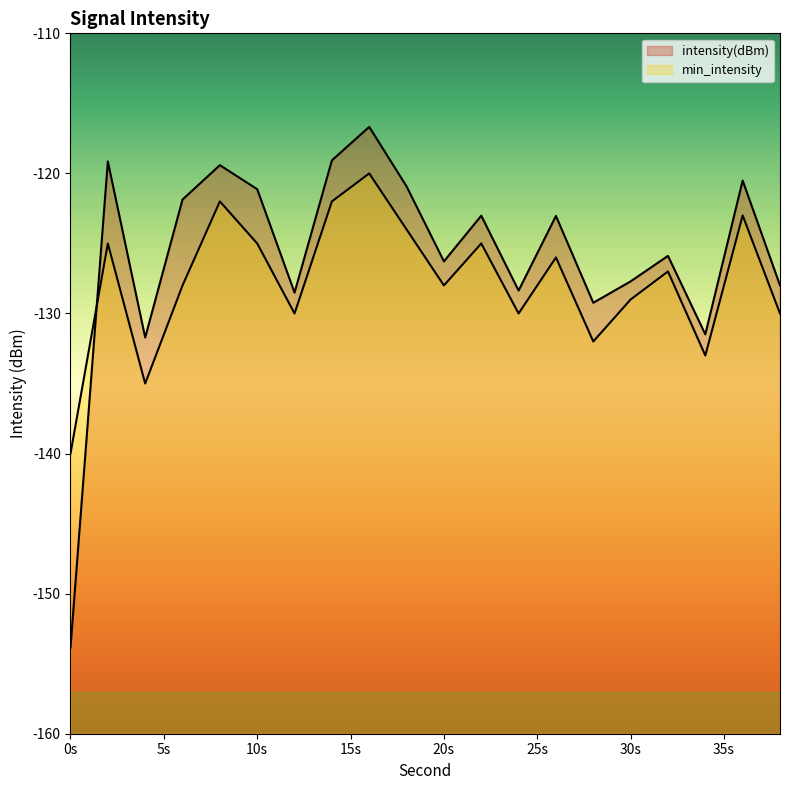

How many lines are shown in the chart?

2